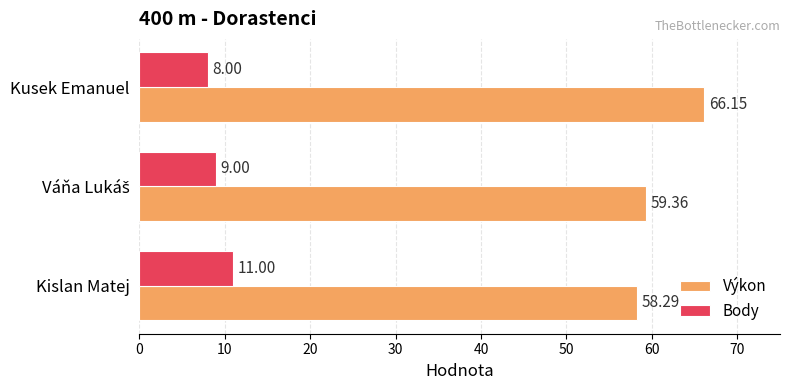

At which category does the chart reach its minimum across all series?

Kusek Emanuel